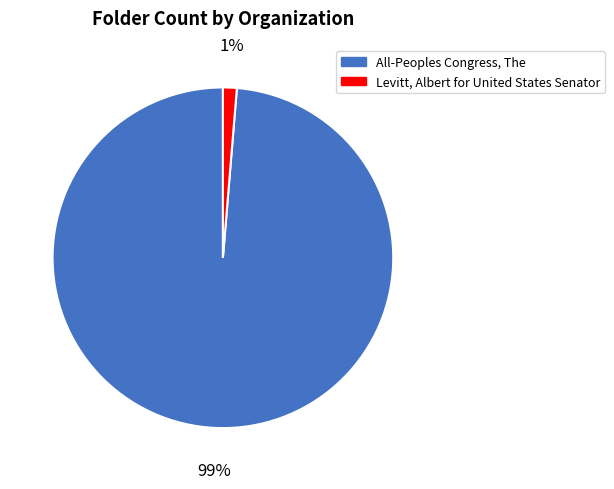

To the nearest percent, what is the combined percentage of Levitt, Albert for United States Senator and All-Peoples Congress, The?

100%